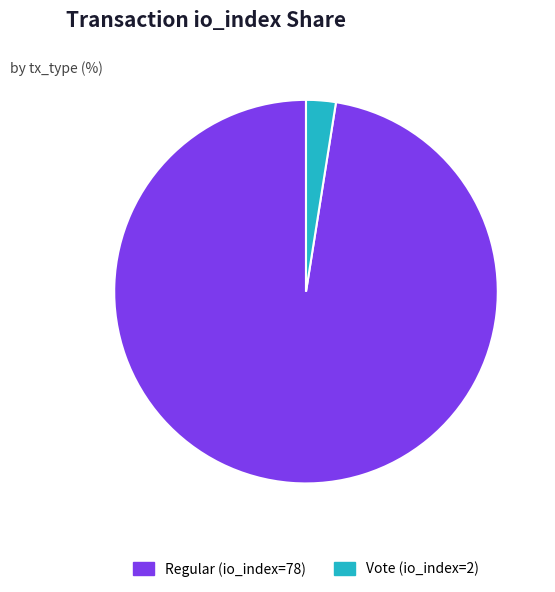

Which category has the biggest portion of the pie?

Regular (io_index=78)